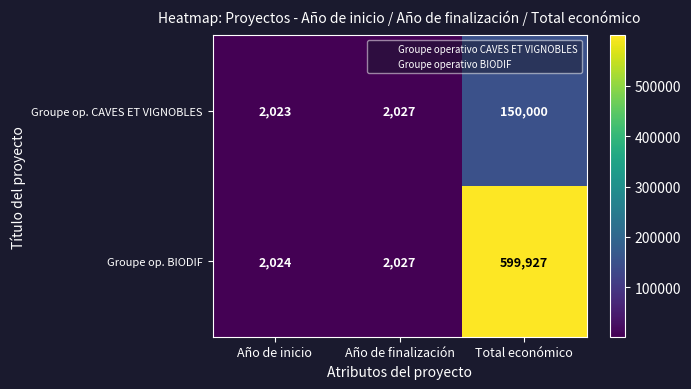

What is the minimum value shown in the chart?

2023